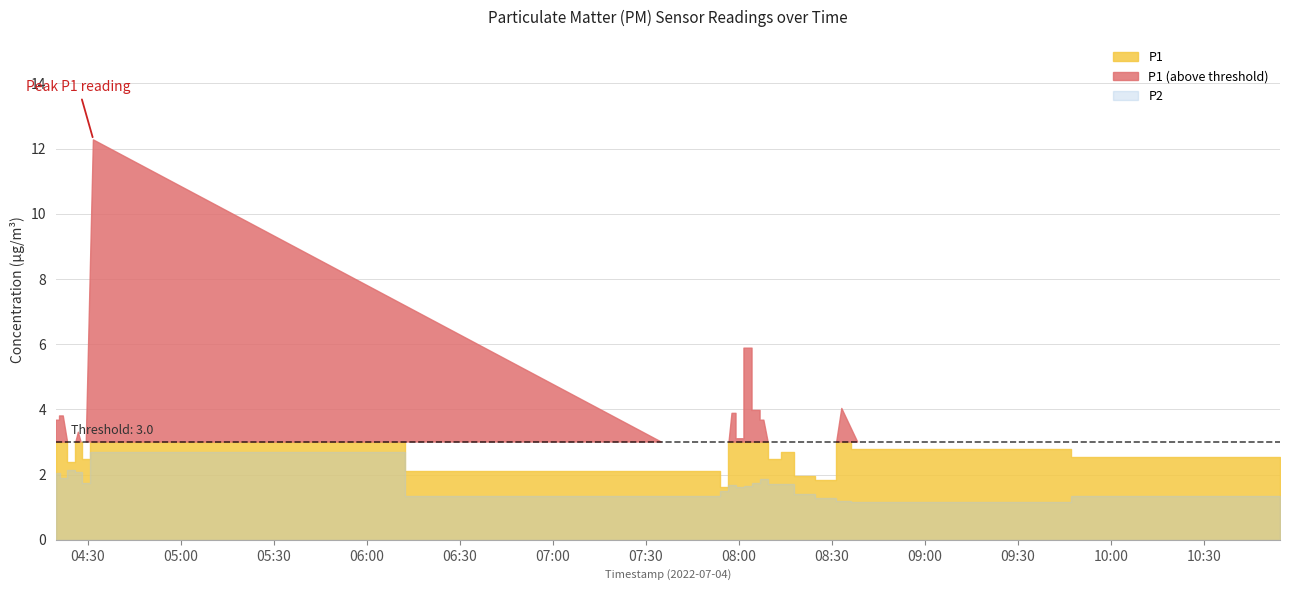

Reading right to left, transcribe all the data shown in this chart.

P1: 10:54=2.5	08:39=2.8	08:33=4.0	08:29=1.9	08:19=1.9	08:16=2.7	08:10=2.5	08:08=3.7	08:05=4.0	08:02=5.9	08:00=3.1	07:57=3.9	07:55=1.6	07:52=2.1	04:31=12.3	04:29=2.5	04:27=3.3	04:24=2.4	04:22=3.8	04:19=3.7
P2: 10:54=1.3	08:39=1.2	08:33=1.2	08:29=1.3	08:19=1.4	08:16=1.7	08:10=1.7	08:08=1.9	08:05=1.7	08:02=1.6	08:00=1.6	07:57=1.7	07:55=1.5	07:52=1.4	04:31=2.7	04:29=1.7	04:27=2.1	04:24=2.1	04:22=1.9	04:19=2.0